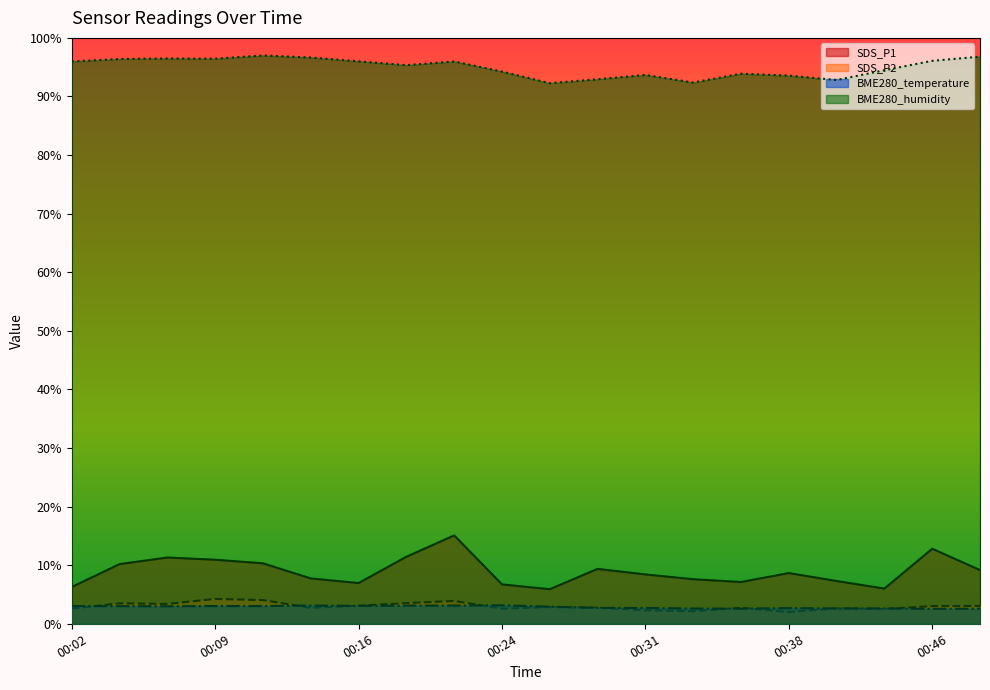

What is the value of the BME280_temperature point at the 3rd from the left?

3.0